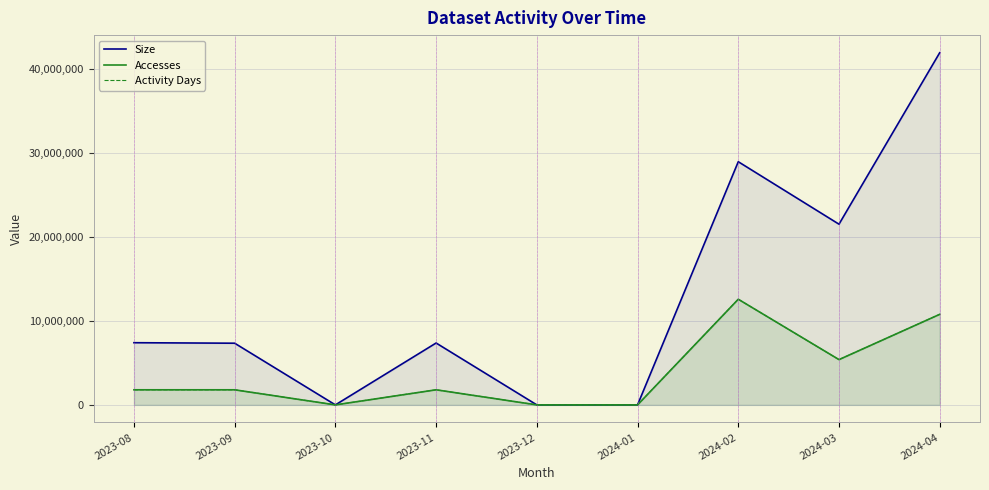

In Size, how many points are higher than both neighbors (excluding endpoints)?

2